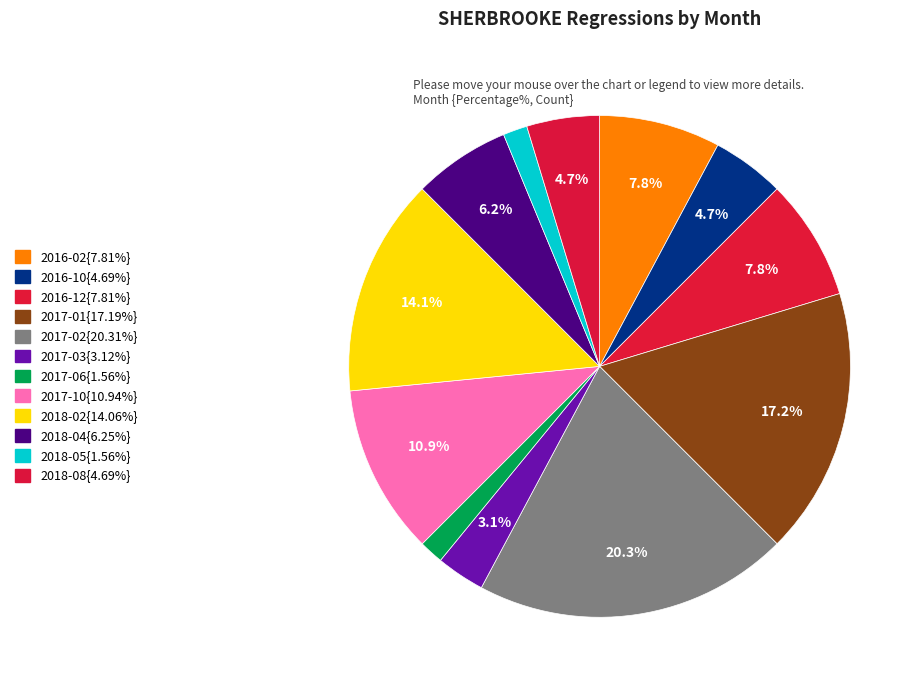

Rank the categories by value from highest to lowest.

2017-02, 2017-01, 2018-02, 2017-10, 2016-02, 2016-12, 2018-04, 2016-10, 2018-08, 2017-03, 2017-06, 2018-05